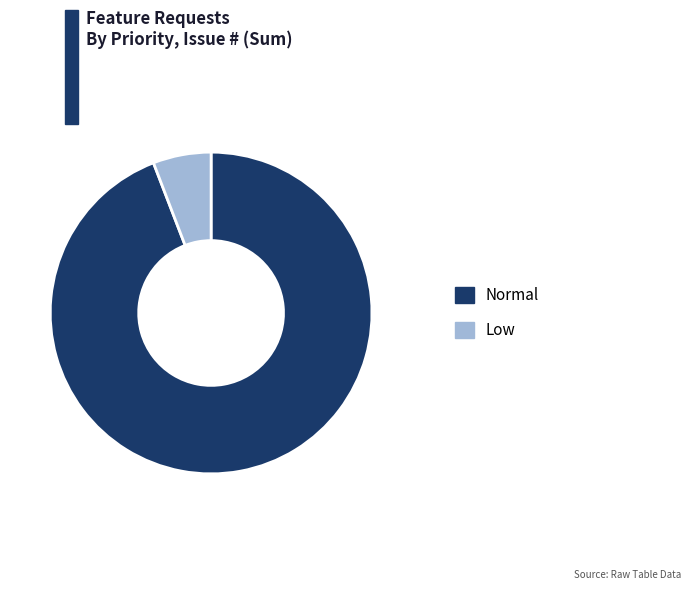

Combined, do Normal and Low account for over 50%?

Yes